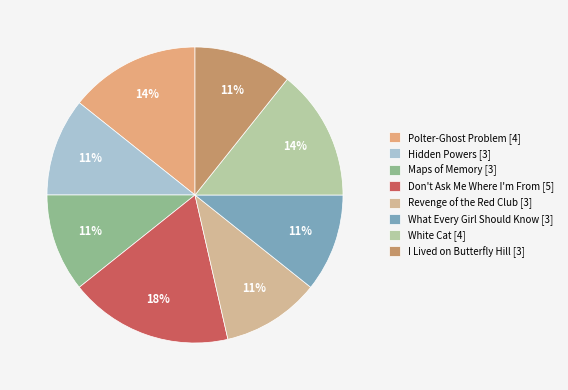

The Maps of Memory slice represents 11% of the pie. True or false?

True